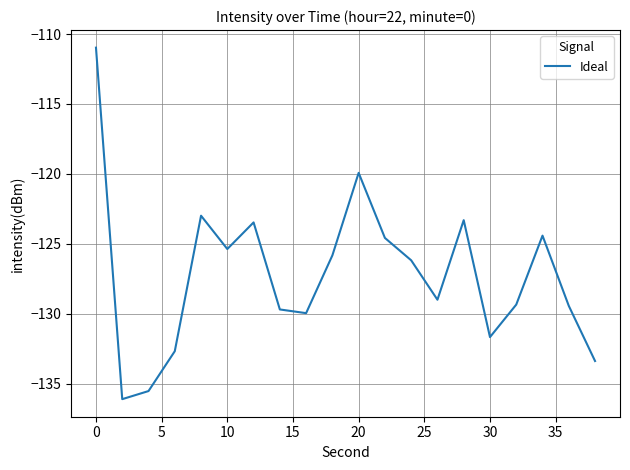

Reading right to left, list all the values displayed in this chart.

-133.4	-129.4	-124.4	-129.4	-131.7	-123.3	-129.0	-126.2	-124.6	-119.9	-125.8	-130.0	-129.7	-123.5	-125.4	-123.0	-132.7	-135.5	-136.1	-111.0